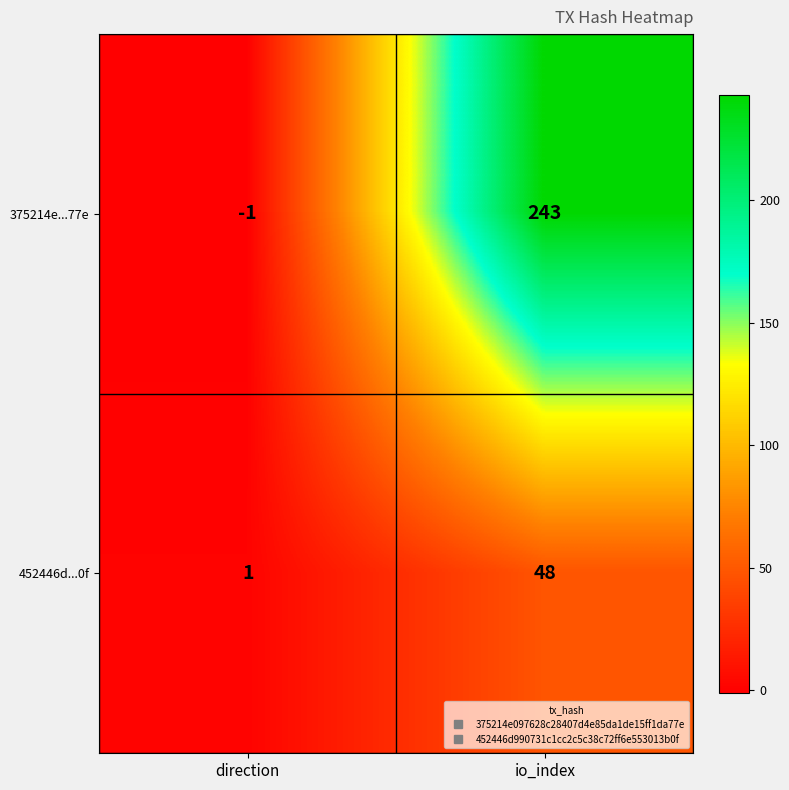

Which series has the largest total across all categories?

375214e...77e